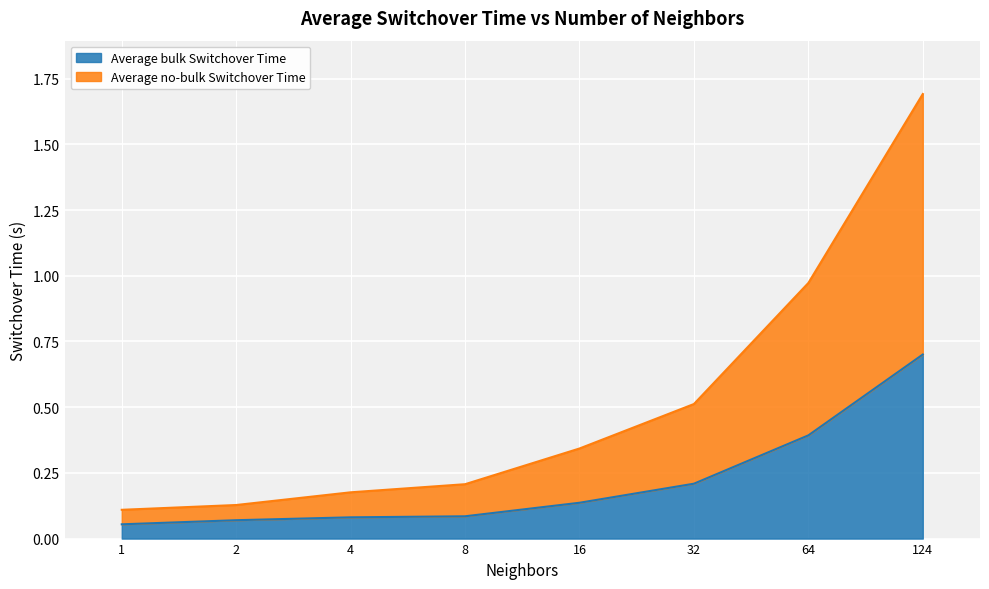

What is the value of the Average bulk Switchover Time point at the 3rd from the left?

0.1